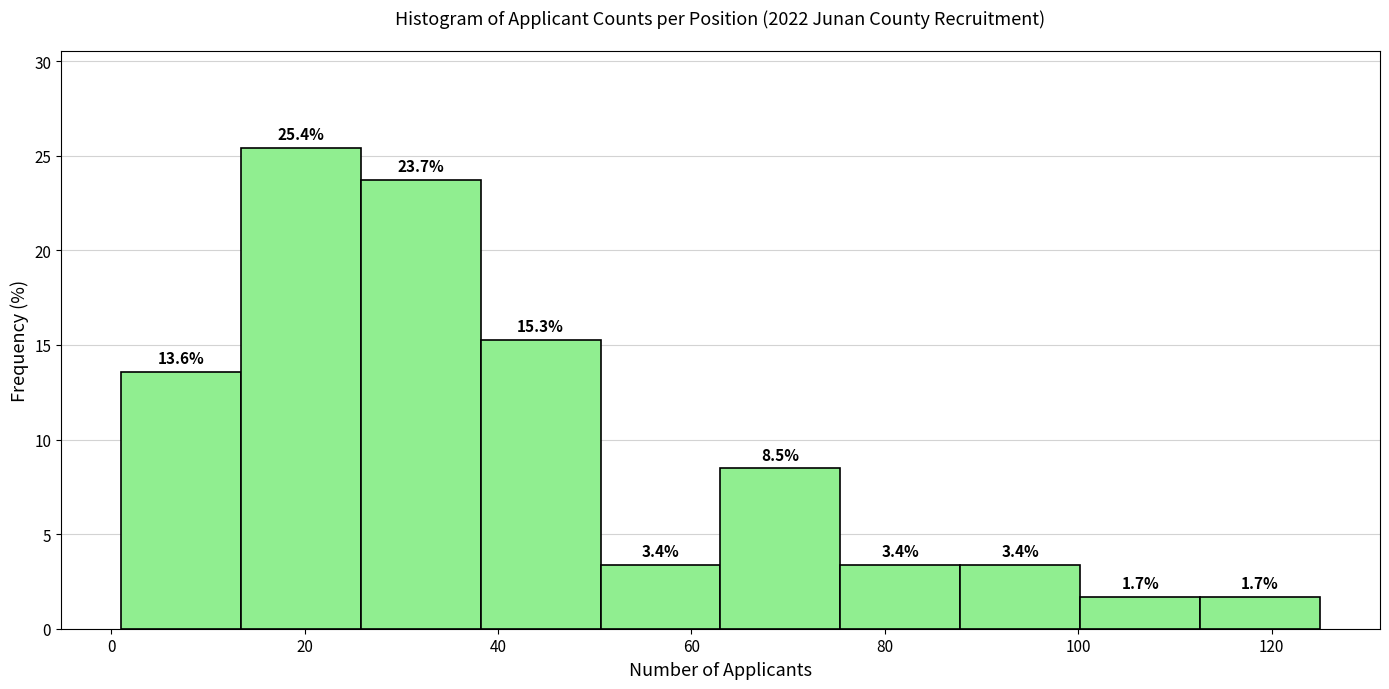

Over which range of the x-axis is the bar tallest?

13.4 to 25.8